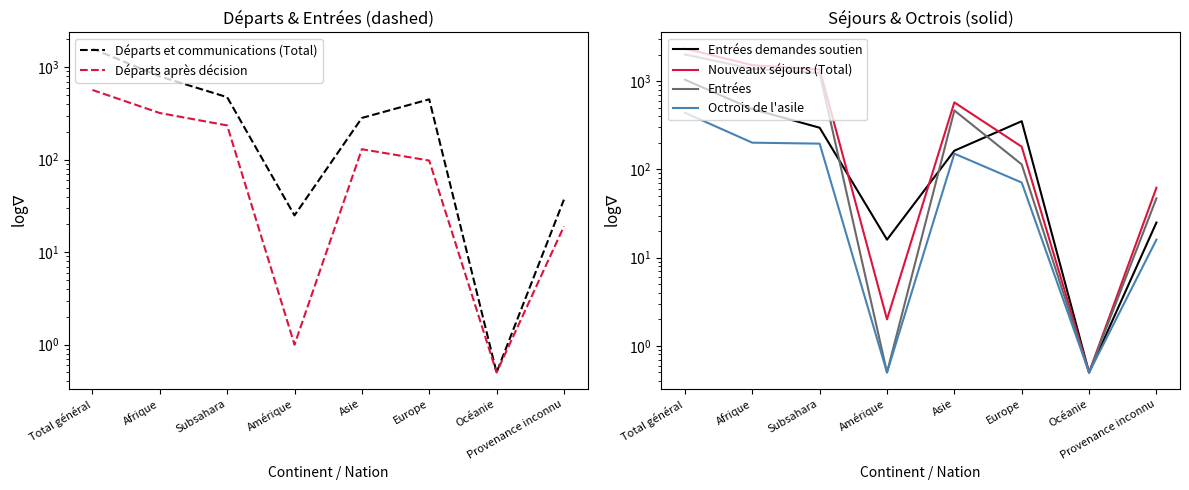

True or false: Départs après décision has a value of 130.0 at Asie.

True